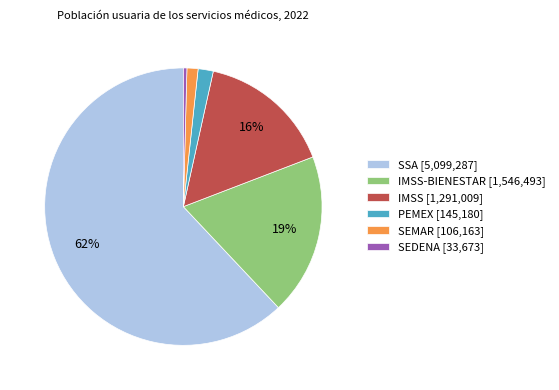

What is the smallest slice in the pie chart?

SEDENA [33,673]